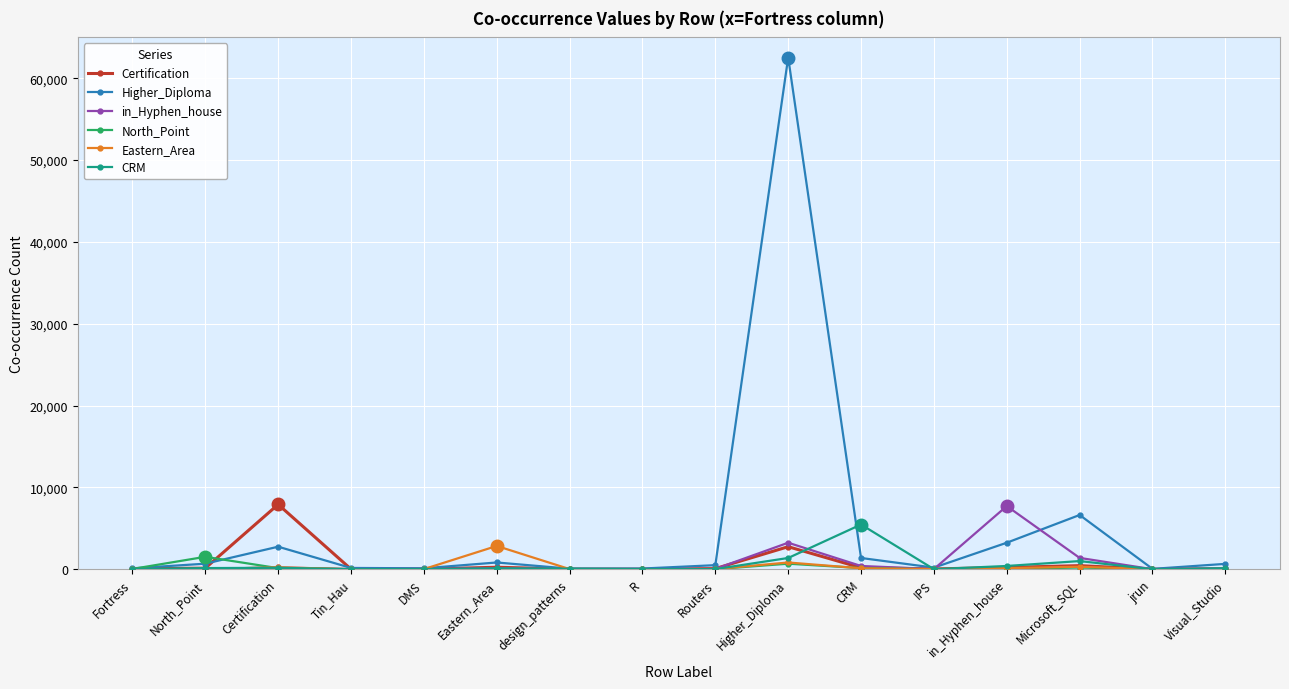

What are all the series names shown in the legend?

Certification, Higher_Diploma, in_Hyphen_house, North_Point, Eastern_Area, CRM